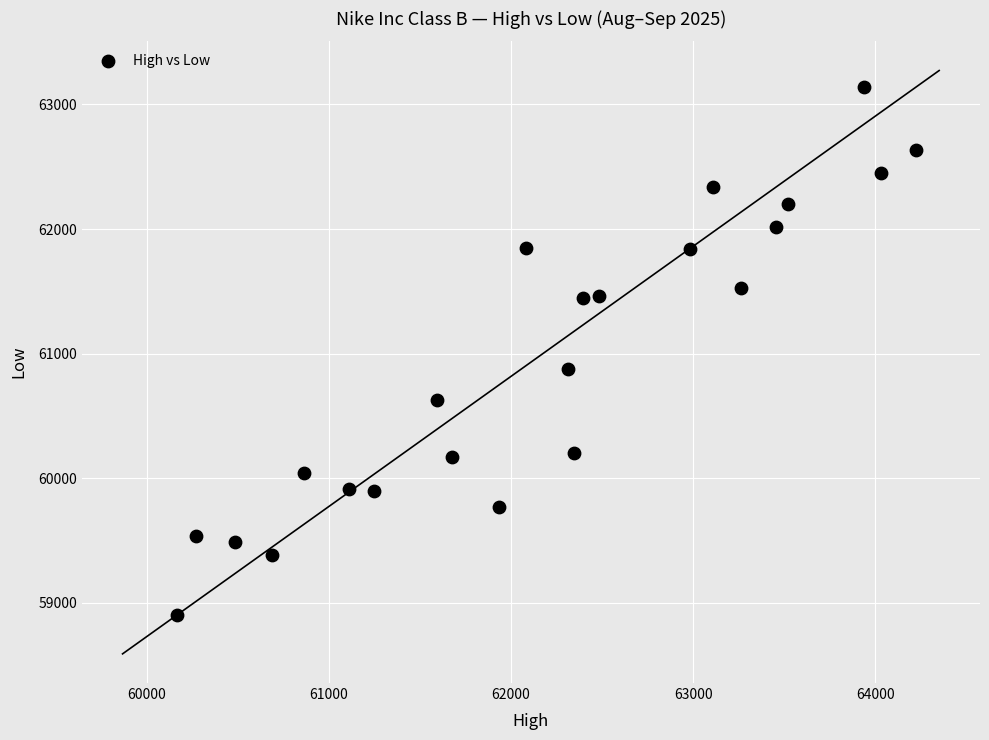

What is the range of Y values (max minus min)?

4234